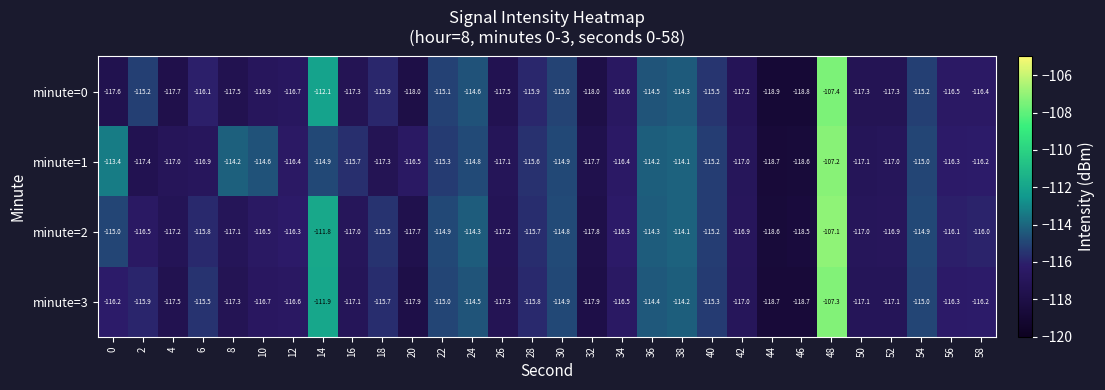

Which series has the largest total across all categories?

minute=1